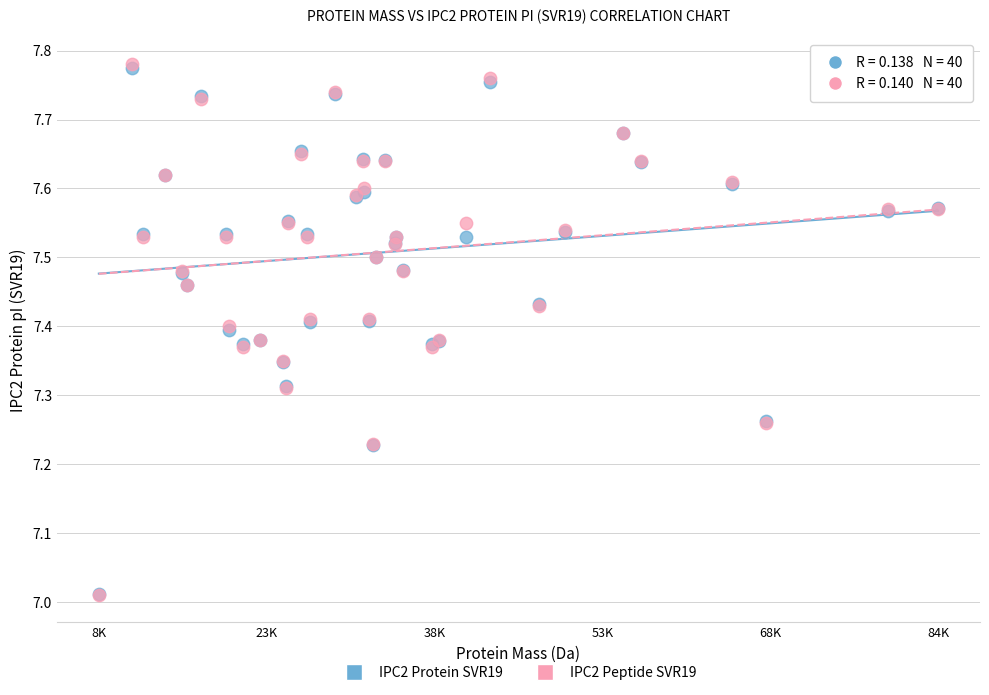

Which series has the largest Y range (max minus min)?

IPC2 Peptide SVR19